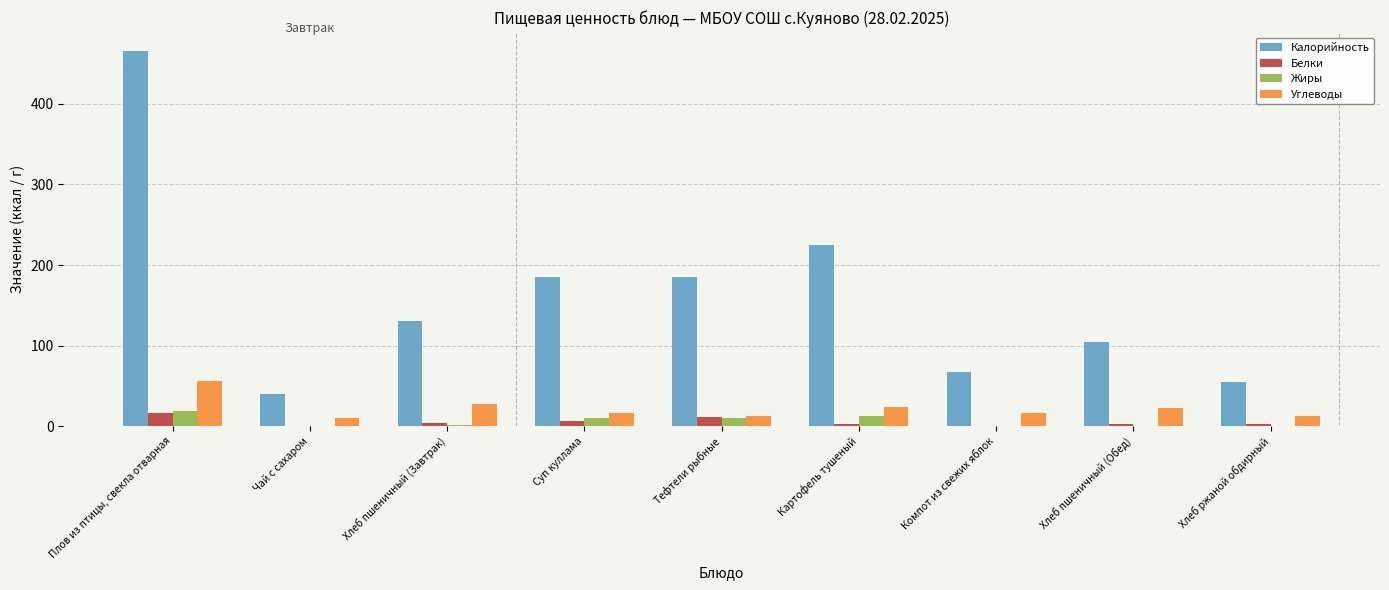

What is the sum of all Калорийность values?

1457